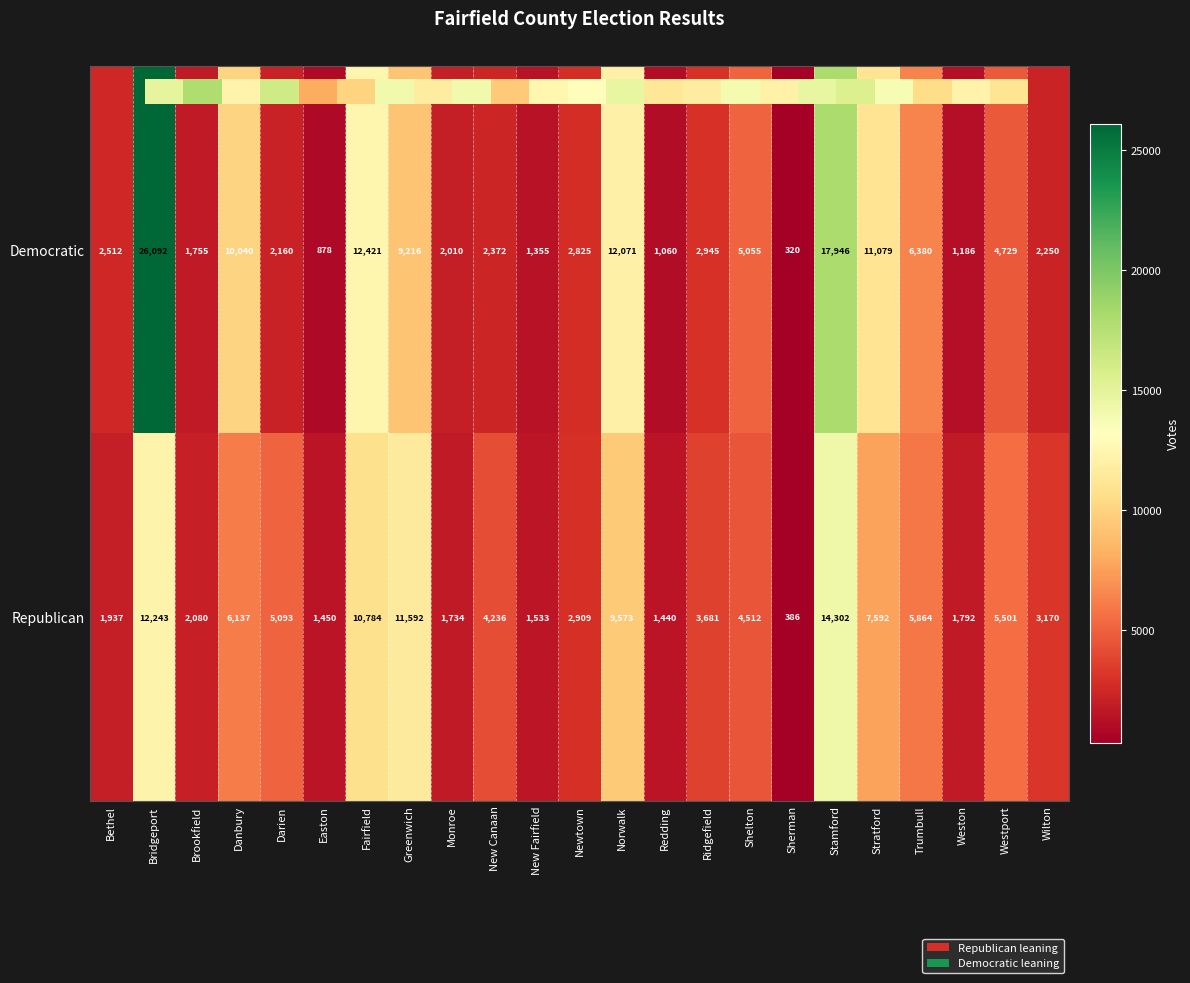

Which series has the largest total across all categories?

Democratic